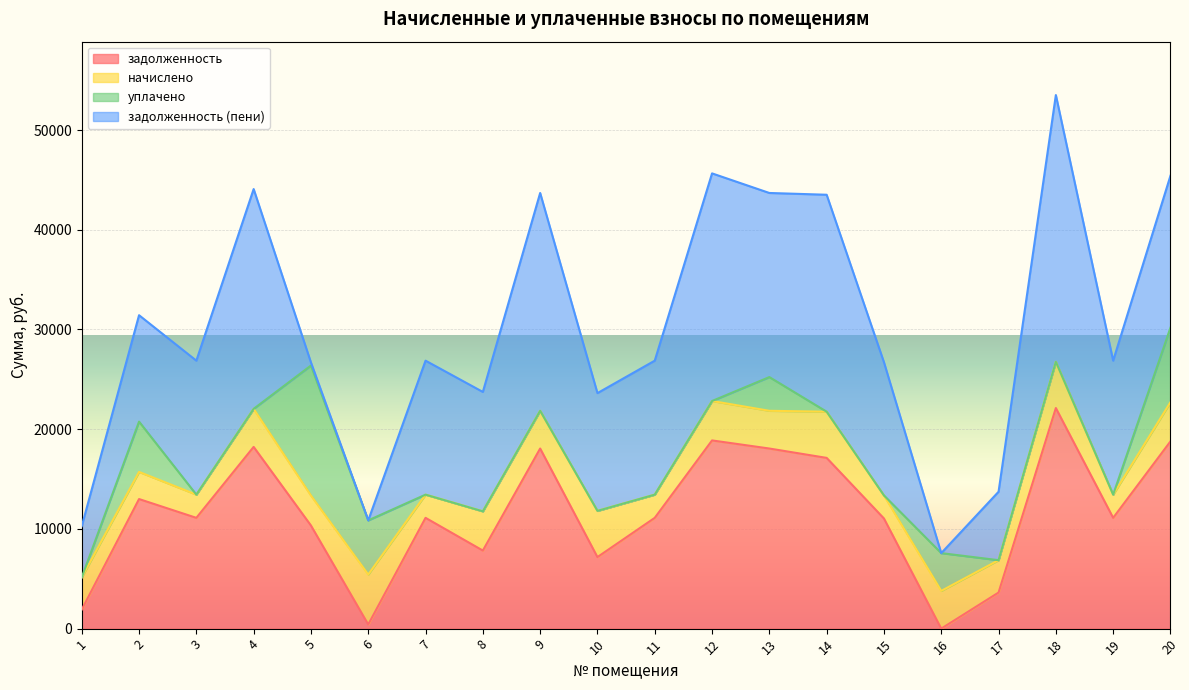

Which series ends up on top after the final intersection of уплачено and задолженность?

задолженность